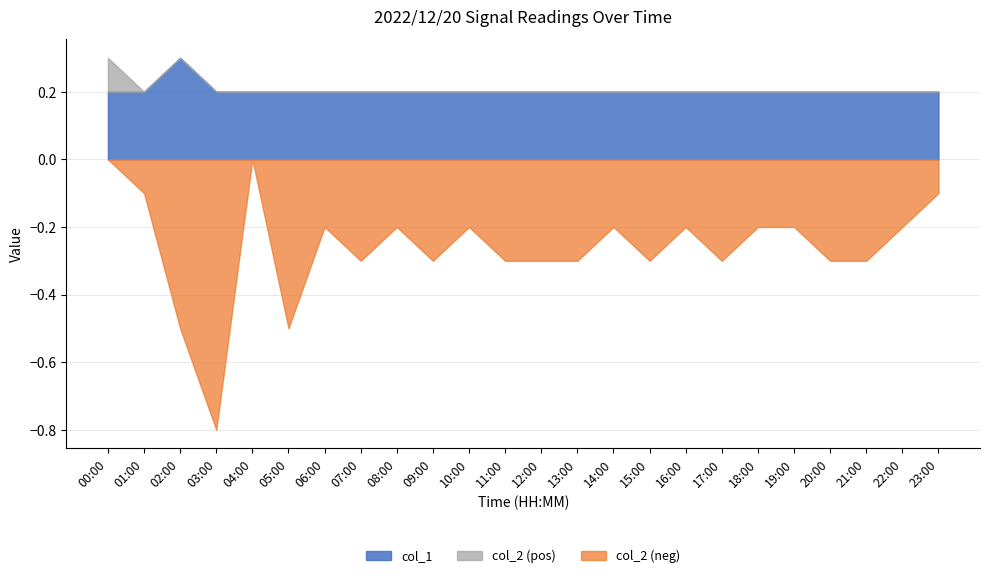

Does the chart have visible grid lines?

Yes